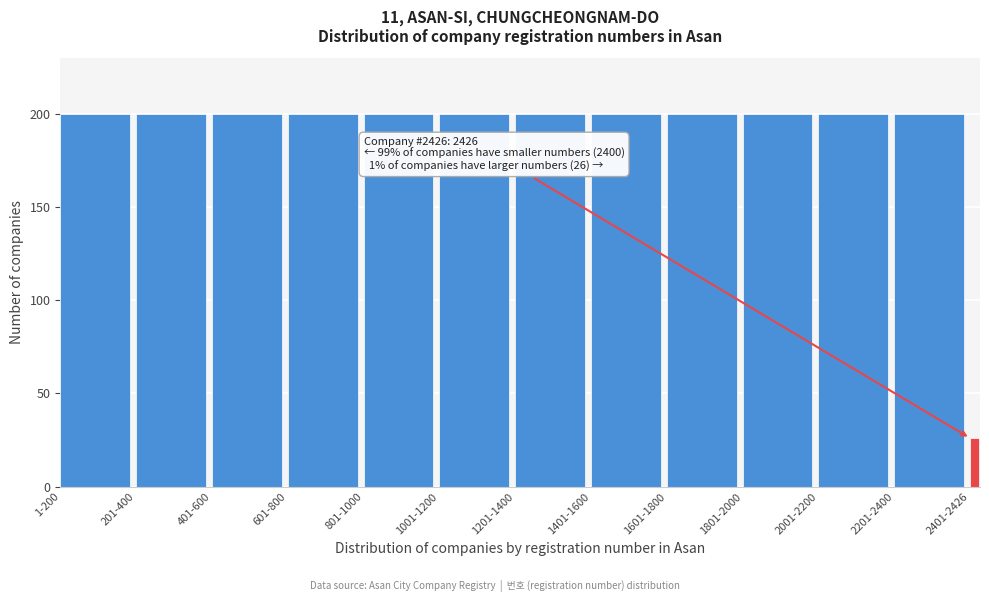

Reading left to right, transcribe all the data shown in this chart.

1-200=200	201-400=200	401-600=200	601-800=200	801-1000=200	1001-1200=200	1201-1400=200	1401-1600=200	1601-1800=200	1801-2000=200	2001-2200=200	2201-2400=200	2401-2426=26